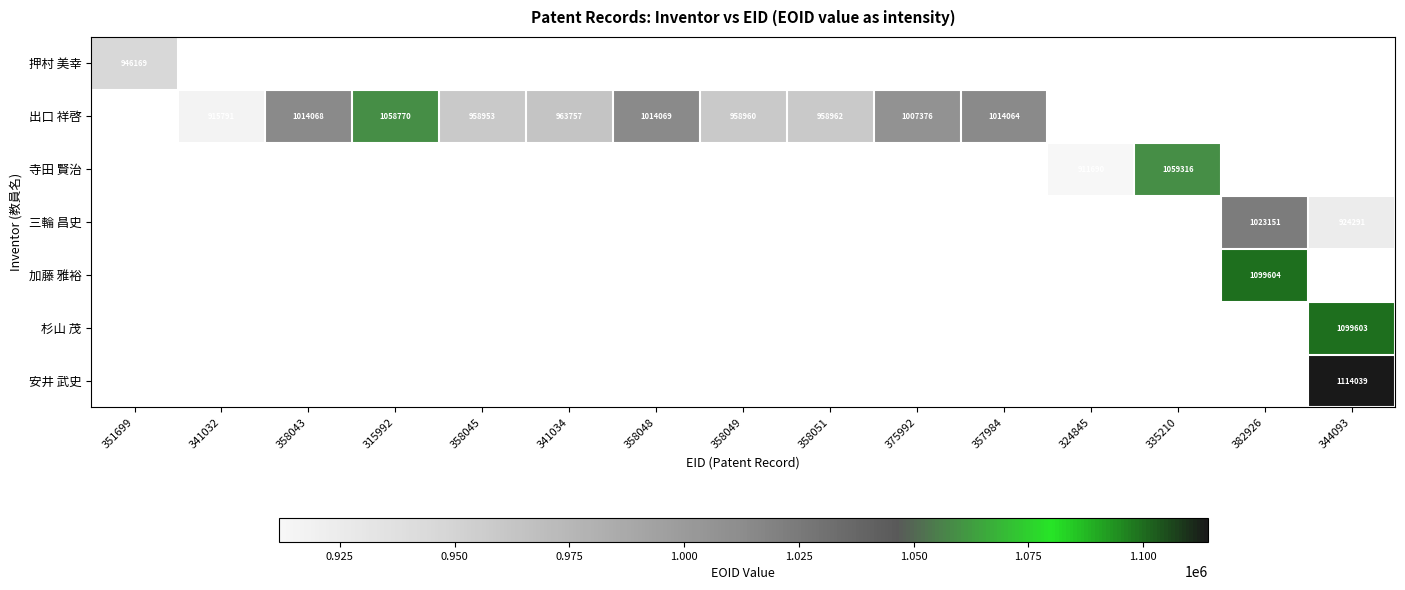

True or false: 三輪 昌史 has a value of 924291 at 344093.

True